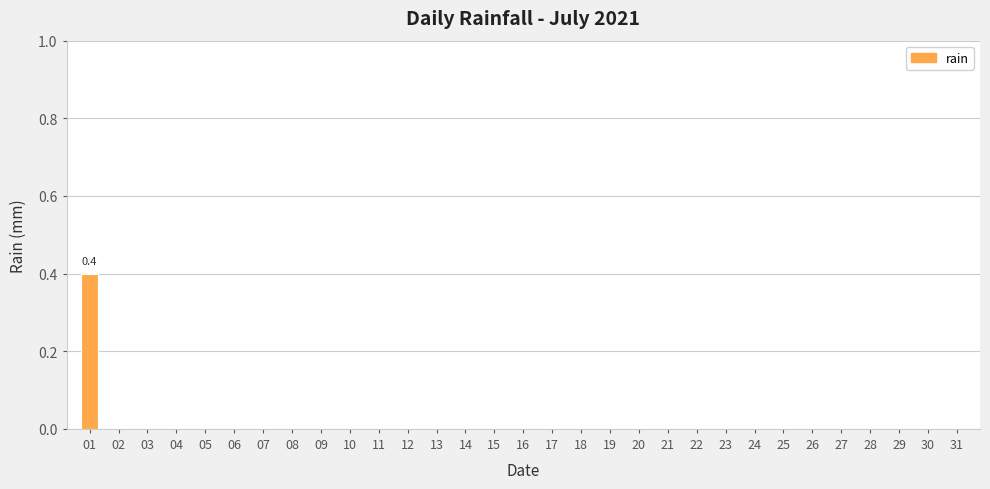

Are the bars horizontal?

No